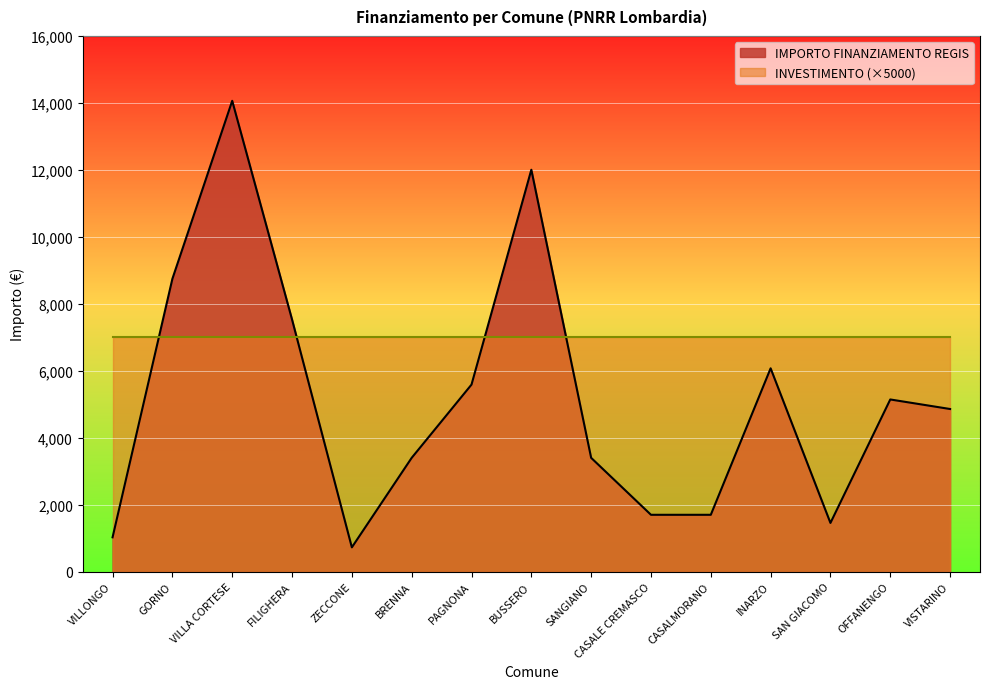

Is it true that the value at VILLONGO is 1724?

False